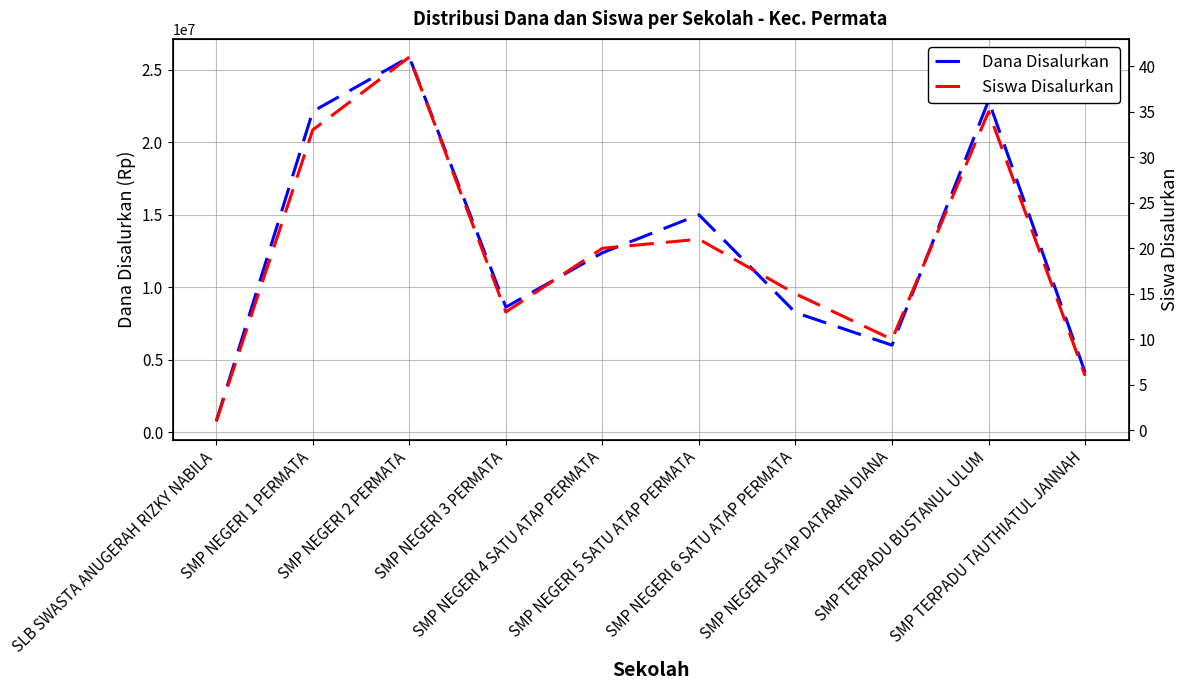

Reading left to right, what are all the values shown in this chart?

Dana Disalurkan: 750000	22125000	25875000	8625000	12375000	15000000	8250000	6000000	22875000	4125000
Siswa Disalurkan: 1	33	41	13	20	21	15	10	35	6